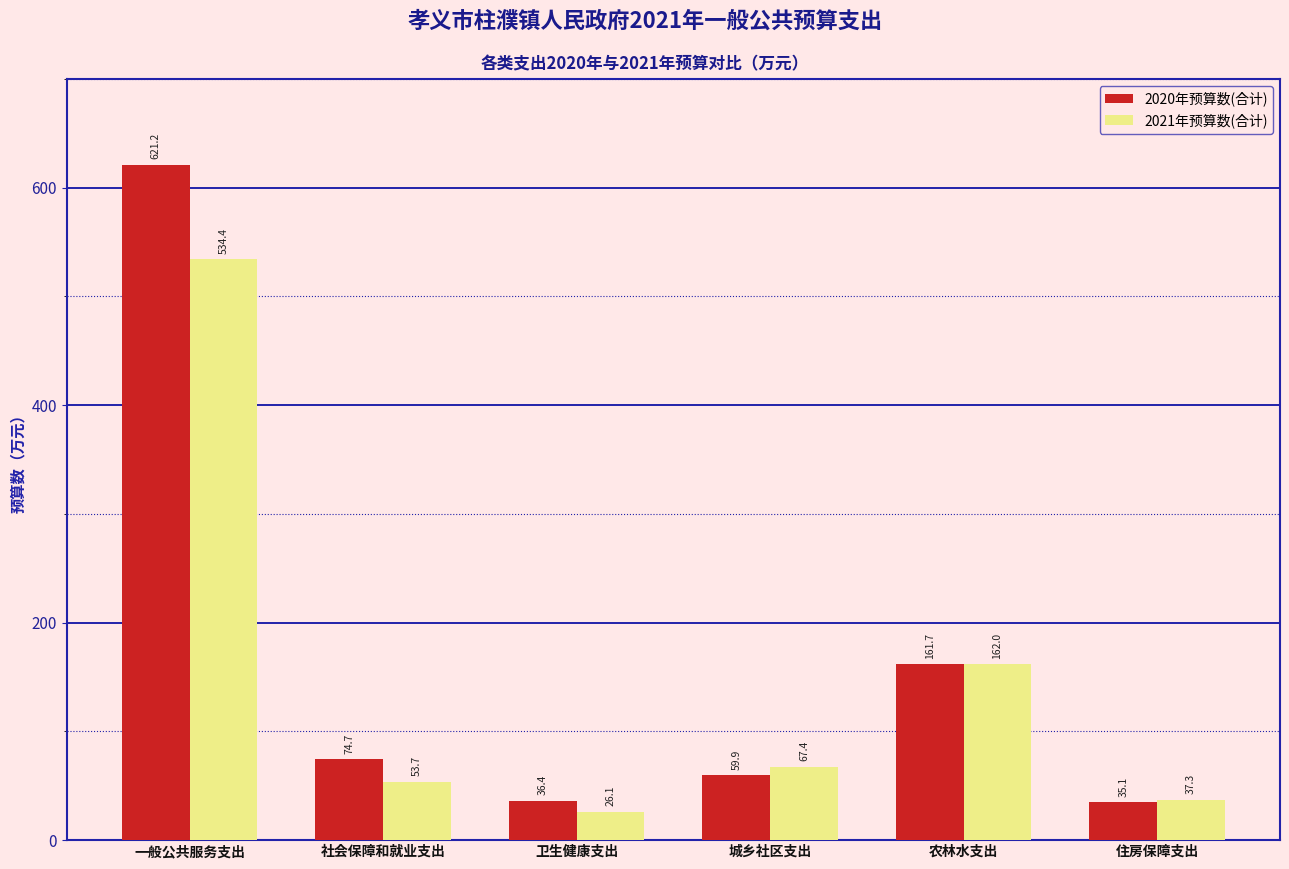

Reading right to left, what are all the values shown in this chart?

2020年预算数(合计): 住房保障支出=35.1	农林水支出=161.7	城乡社区支出=59.9	卫生健康支出=36.4	社会保障和就业支出=74.7	一般公共服务支出=621.2
2021年预算数(合计): 住房保障支出=37.3	农林水支出=162.0	城乡社区支出=67.4	卫生健康支出=26.1	社会保障和就业支出=53.7	一般公共服务支出=534.4